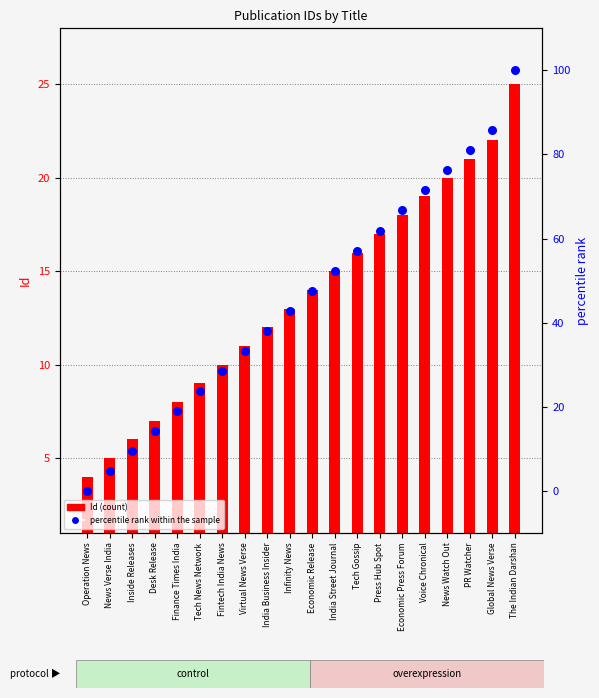

What is the total value across all series at The Indian Darshan?

125.0